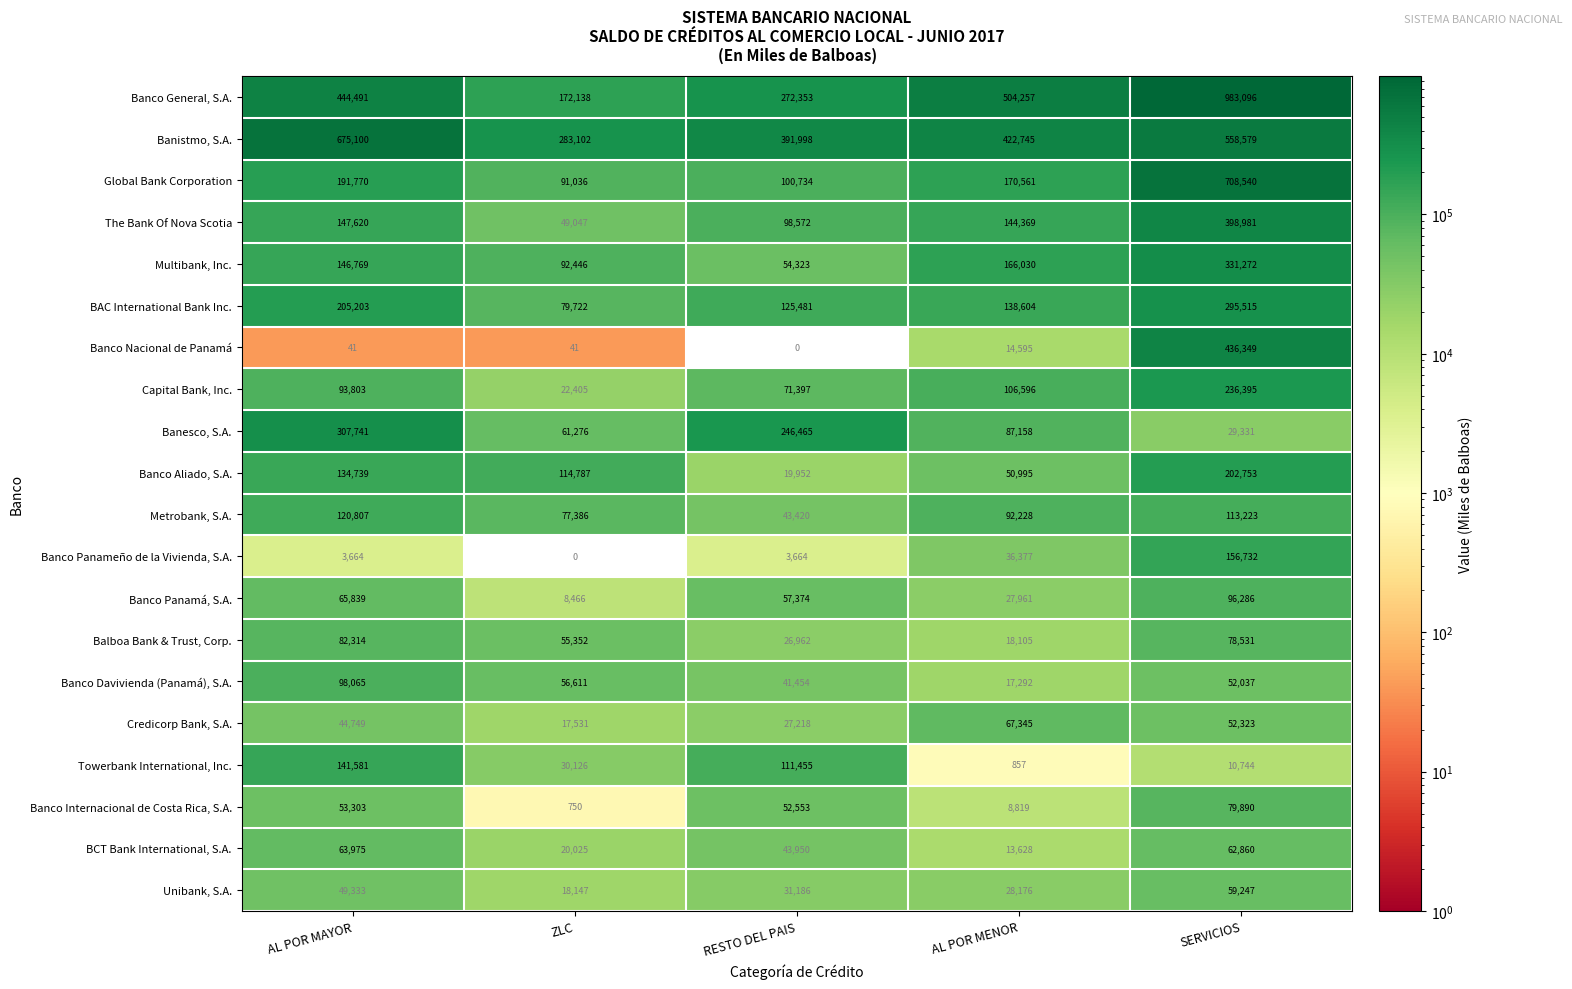

At which label is Banco Panameño de la Vivienda, S.A. closest to 78366?

AL POR MENOR